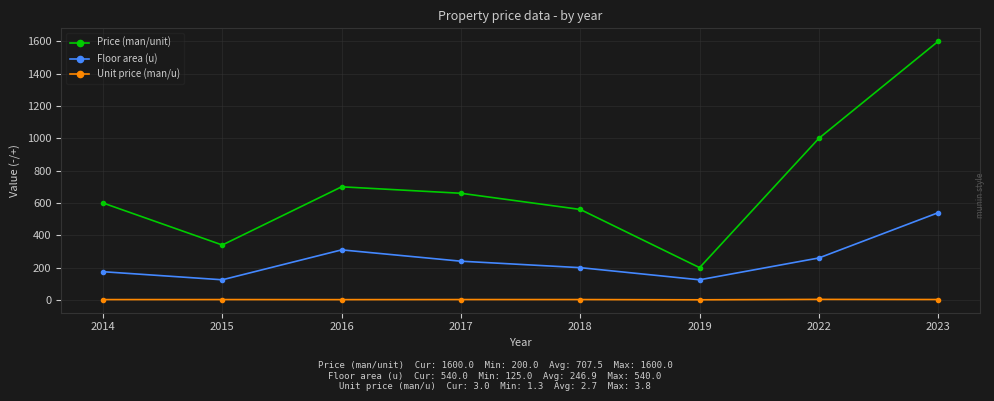

How many interior local peaks does the Price (man/unit) series have?

1